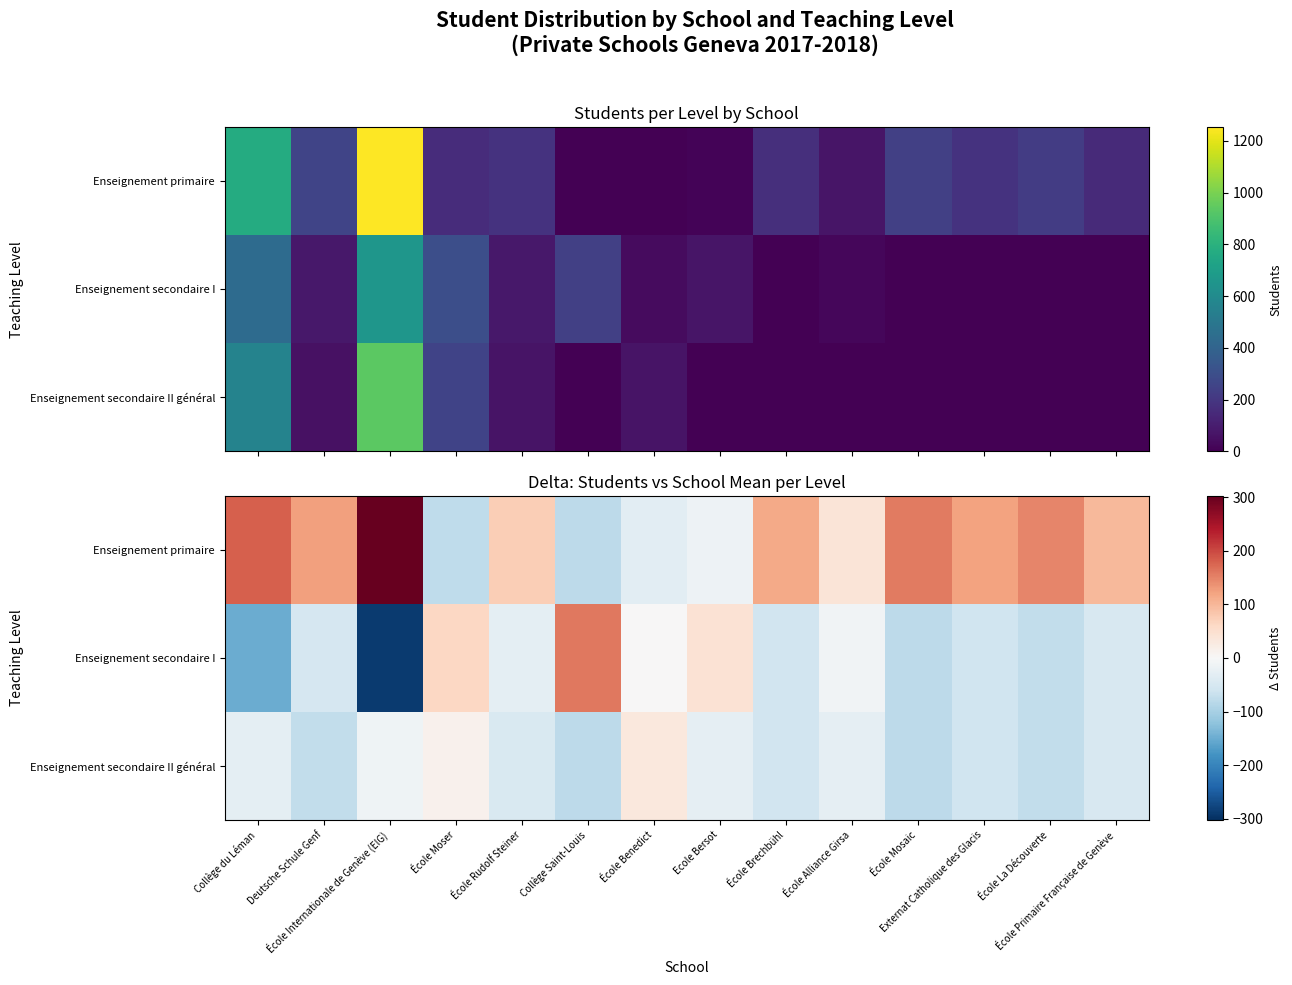

What is the average value of the Enseignement secondaire I series?

-41.8